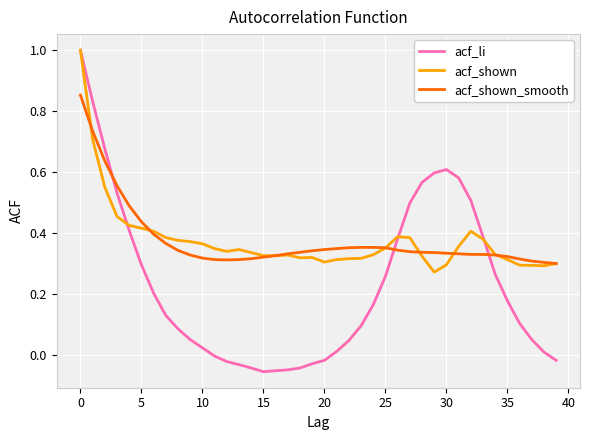

What are all the series names shown in the legend?

acf_li, acf_shown, acf_shown_smooth